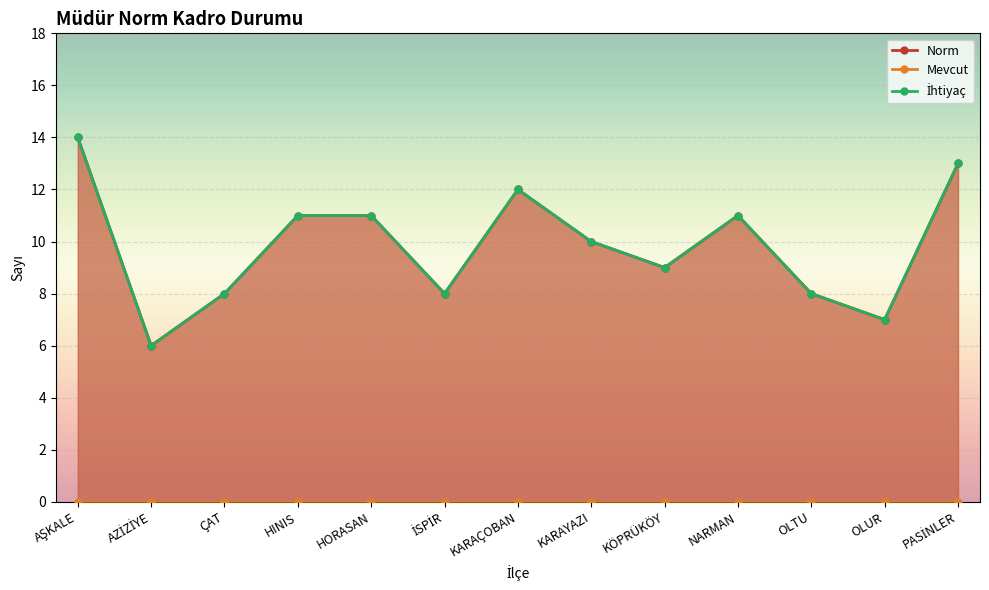

Reading right to left, list all the values displayed in this chart.

Norm: PASİNLER=13	OLUR=7	OLTU=8	NARMAN=11	KÖPRÜKÖY=9	KARAYAZI=10	KARAÇOBAN=12	İSPİR=8	HORASAN=11	HINIS=11	ÇAT=8	AZİZİYE=6	AŞKALE=14
İhtiyaç: PASİNLER=13	OLUR=7	OLTU=8	NARMAN=11	KÖPRÜKÖY=9	KARAYAZI=10	KARAÇOBAN=12	İSPİR=8	HORASAN=11	HINIS=11	ÇAT=8	AZİZİYE=6	AŞKALE=14